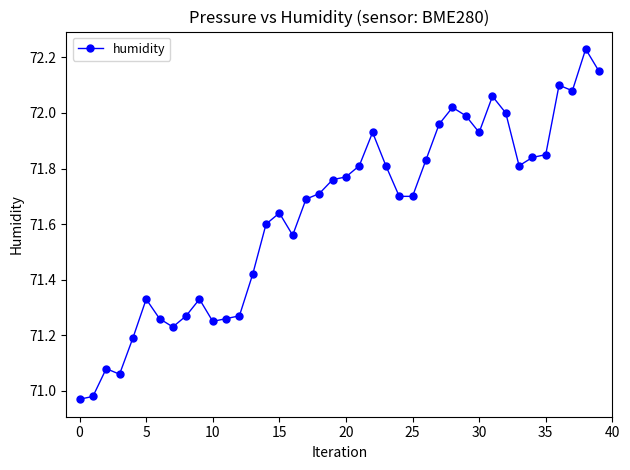

True or false: the data has more than 2 interior local peaks.

True